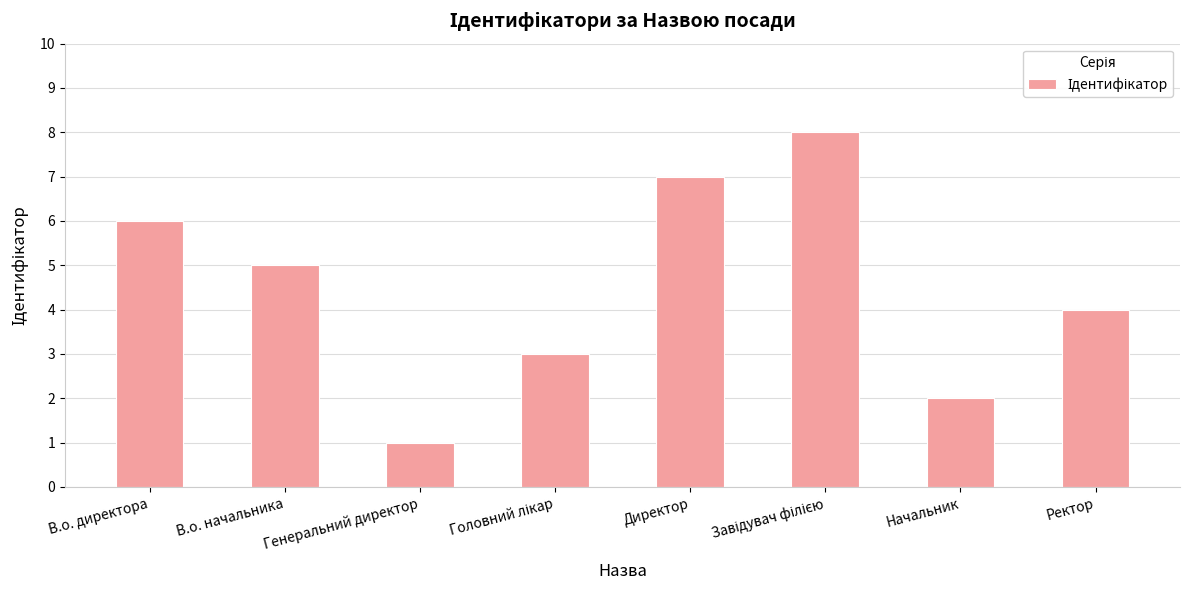

The chart shows a value of 6 at В.о. директора. True or false?

True